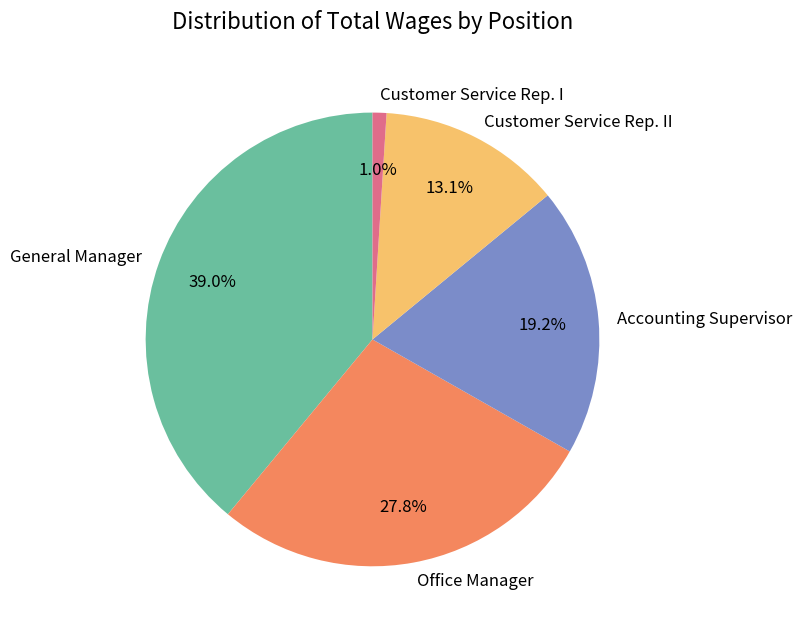

True or false: Customer Service Rep. I accounts for 15% of the total.

False